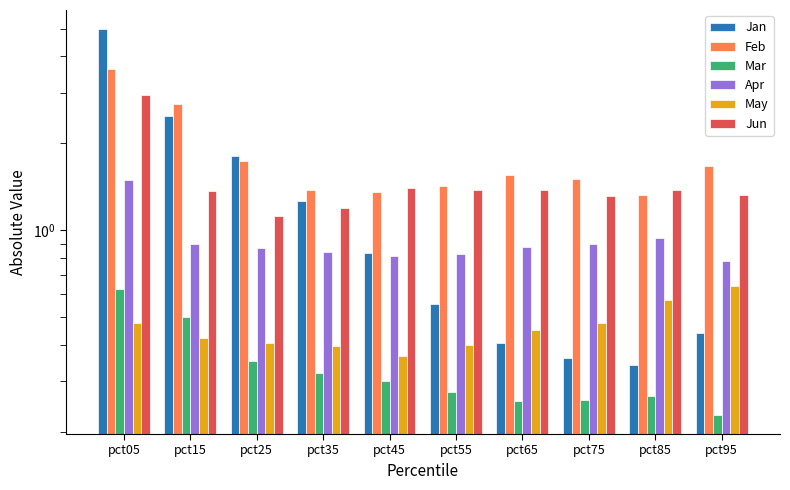

What is the difference between the maximum and minimum values in the Jan series?

4.6